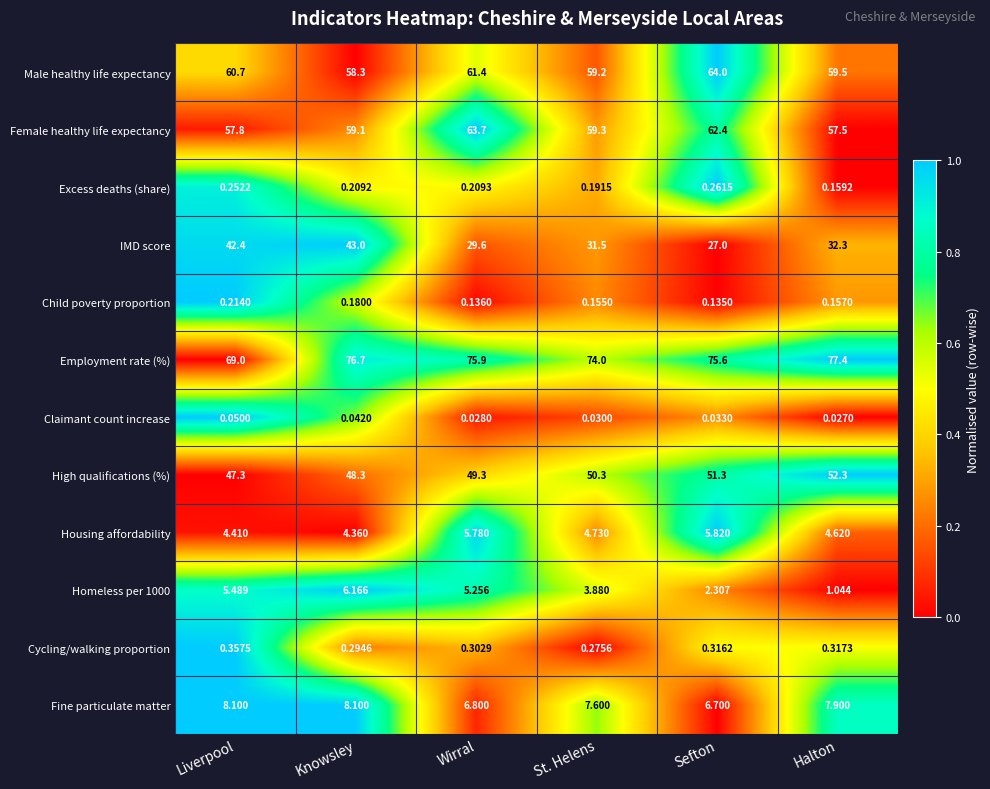

List the series in order of their peak value, highest first.

Employment rate (%), Male healthy life expectancy, Female healthy life expectancy, High qualifications (%), IMD score, Fine particulate matter, Homeless per 1000, Housing affordability, Cycling/walking proportion, Excess deaths (share), Child poverty proportion, Claimant count increase